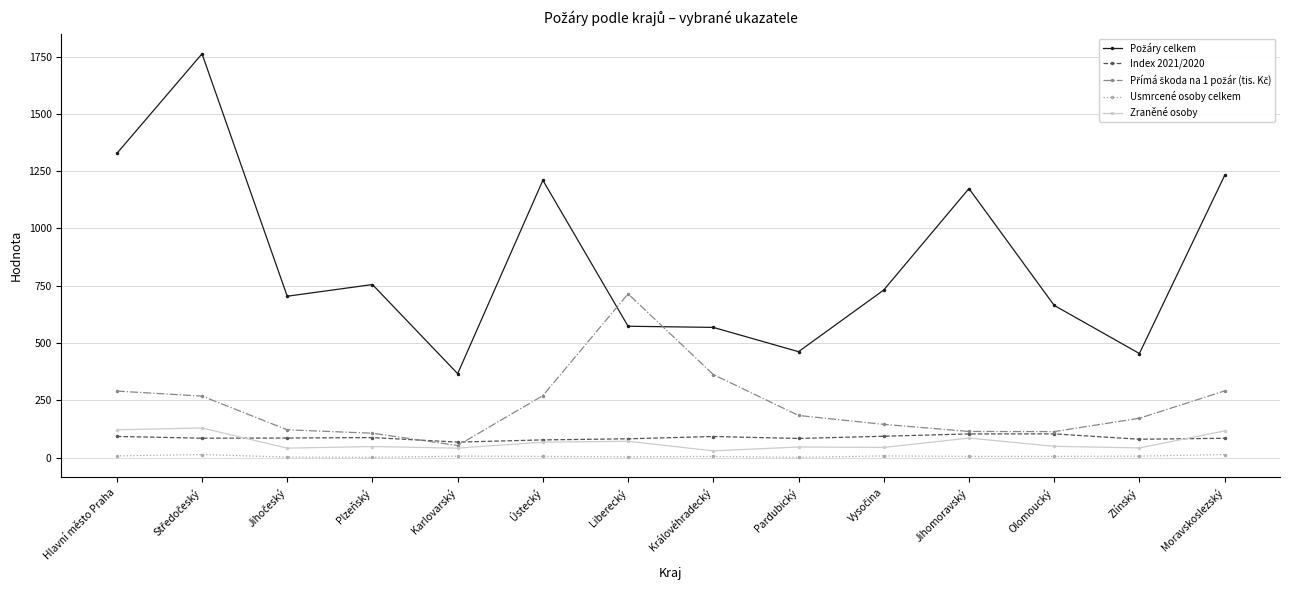

True or false: Index 2021/2020 and Usmrcené osoby celkem intersect in this chart.

False